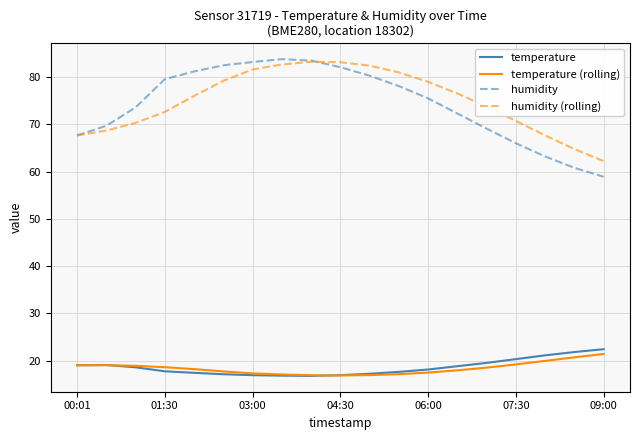

What is the difference between the maximum and minimum values in the temperature (rolling) series?

4.6